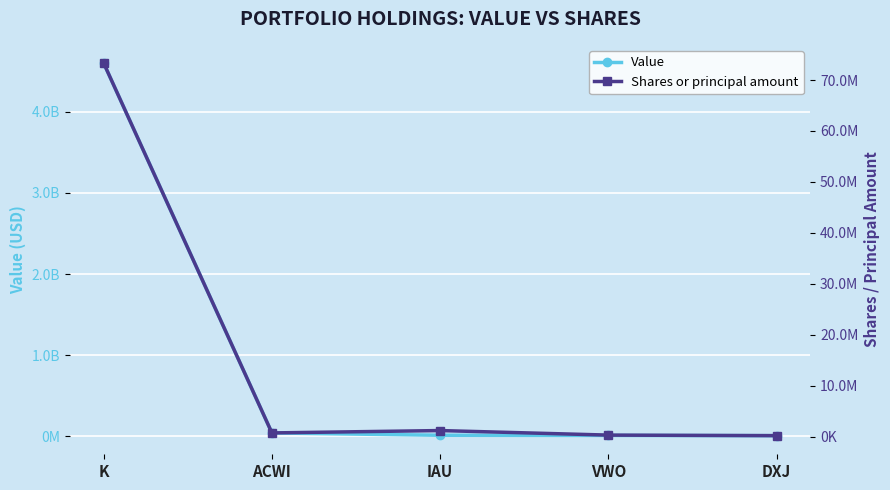

Which series has the widest spread of values?

Value